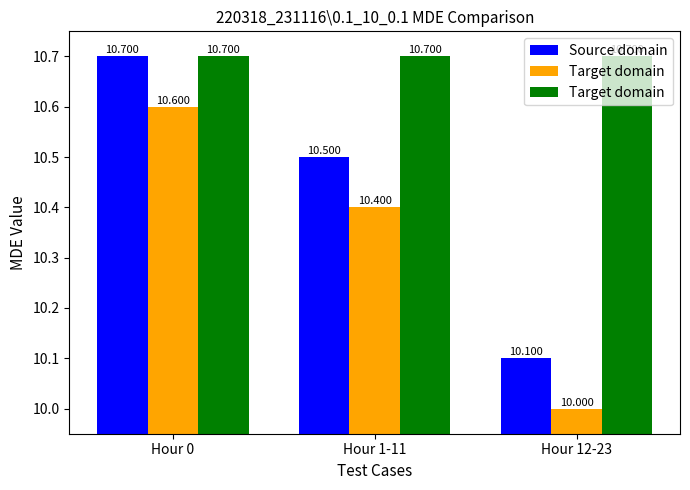

Reading right to left, extract all data points from this chart.

Source domain: 10.1	10.5	10.7
Target domain: 10.0	10.4	10.6
Target domain : 10.7	10.7	10.7